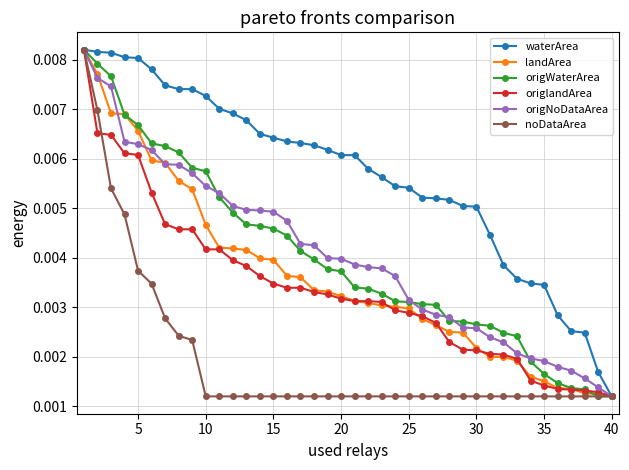

How many lines are shown in the chart?

6